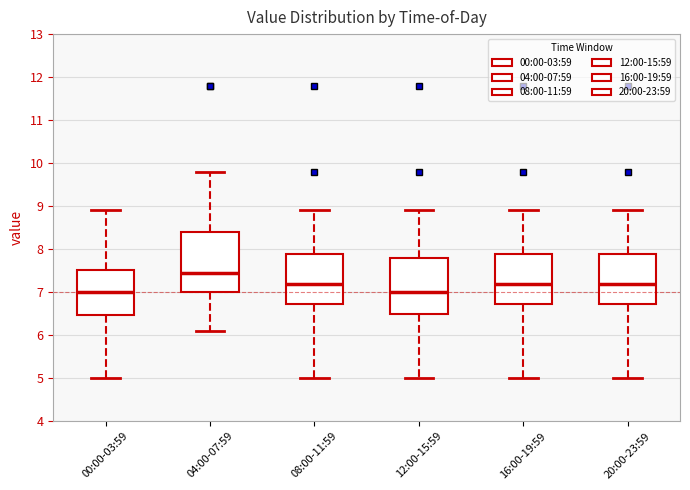

Where does the median line of the box for 12:00-15:59 sit on the y-axis? The values are not printed on the chart, so give them approximately, as read against the axis.

7.0